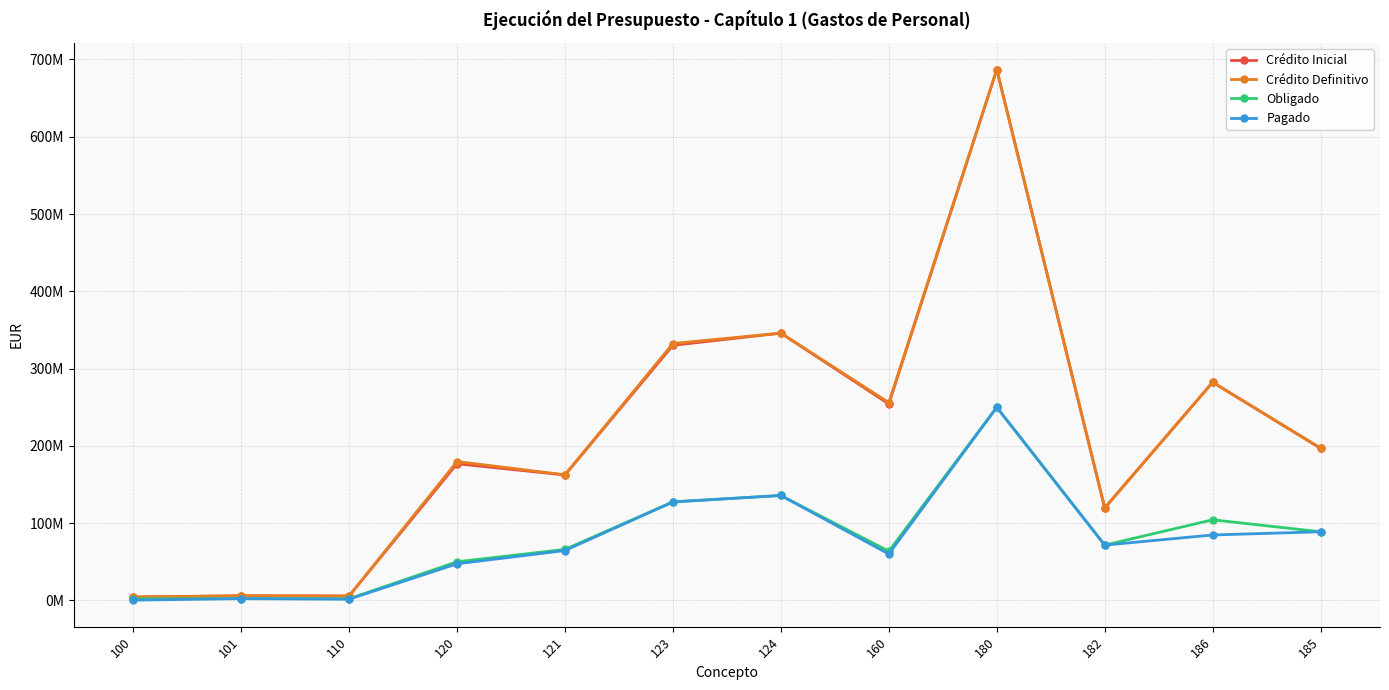

What is the difference between the highest and lowest values at 110?

4086605.4